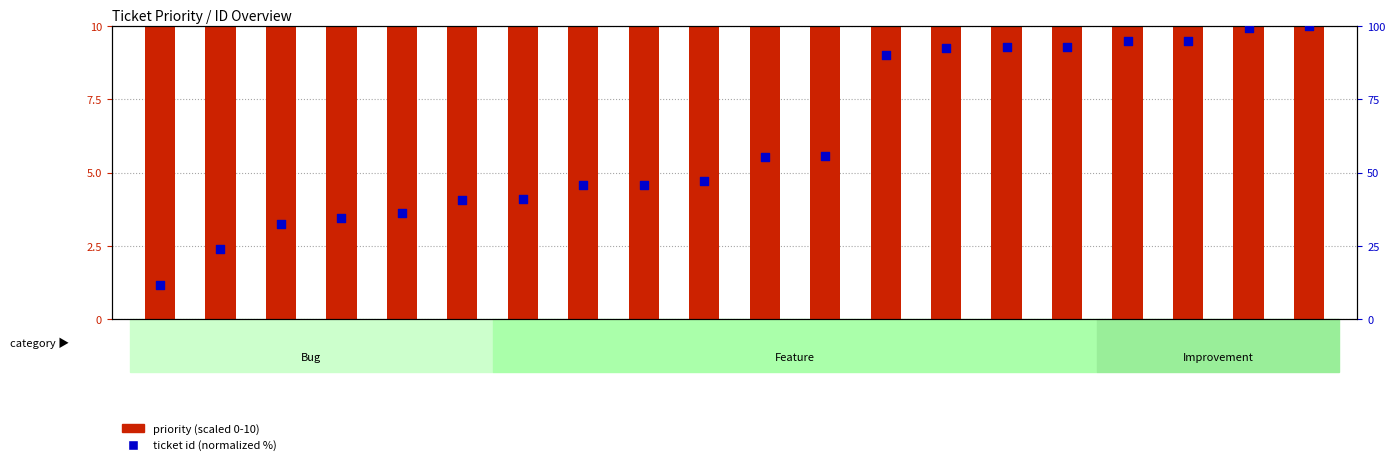

At how many categories does at least one series exceed 80?

8